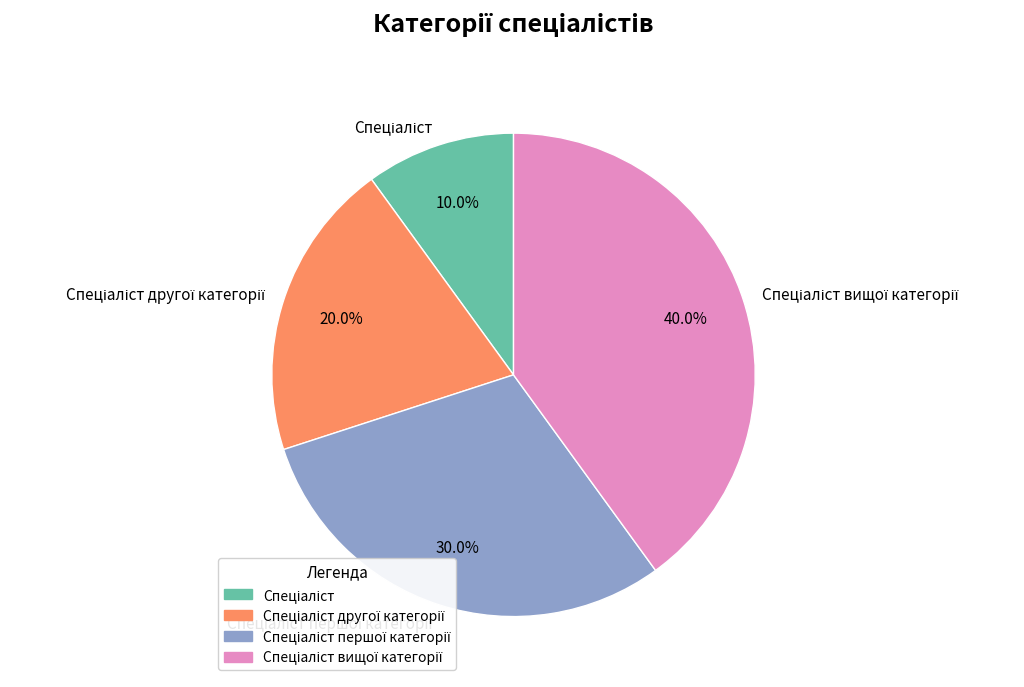

Is there a majority slice in this chart?

No